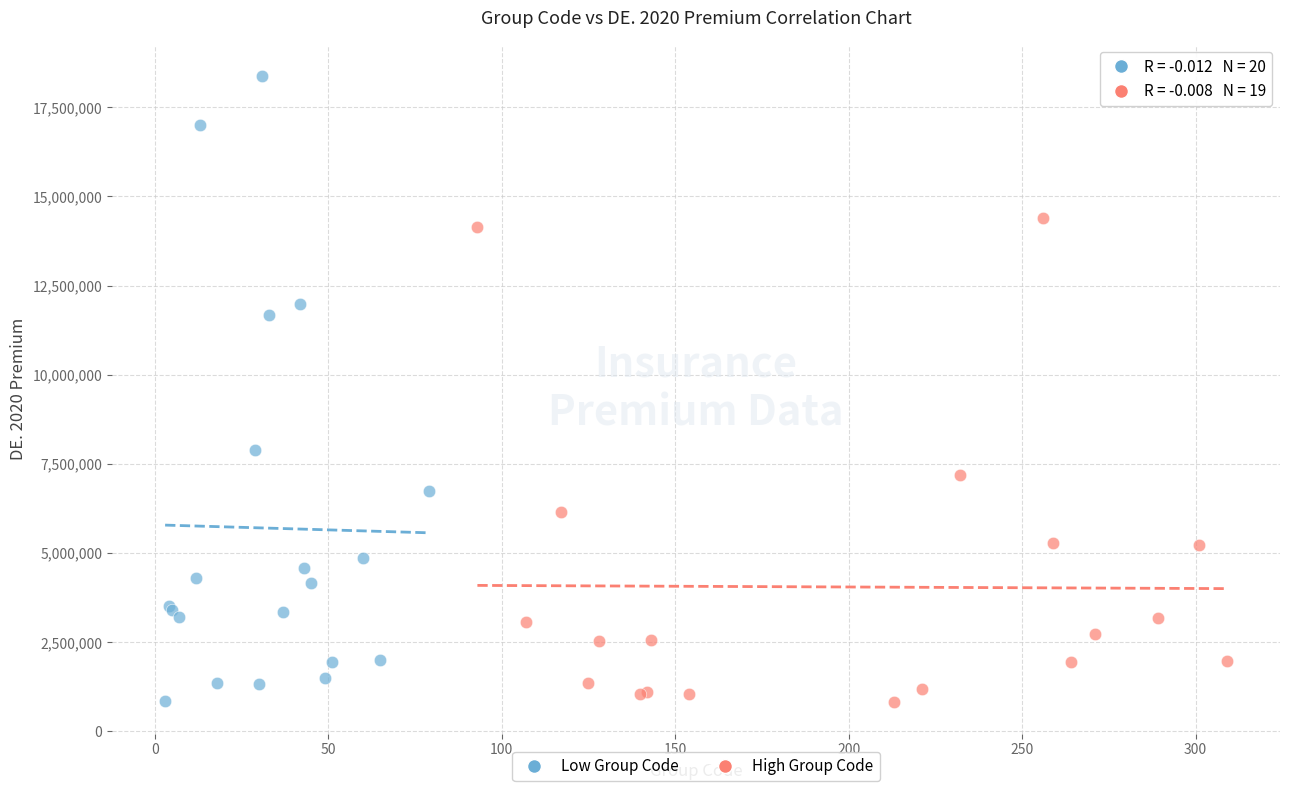

Which series has the largest Y range (max minus min)?

Low Group Code